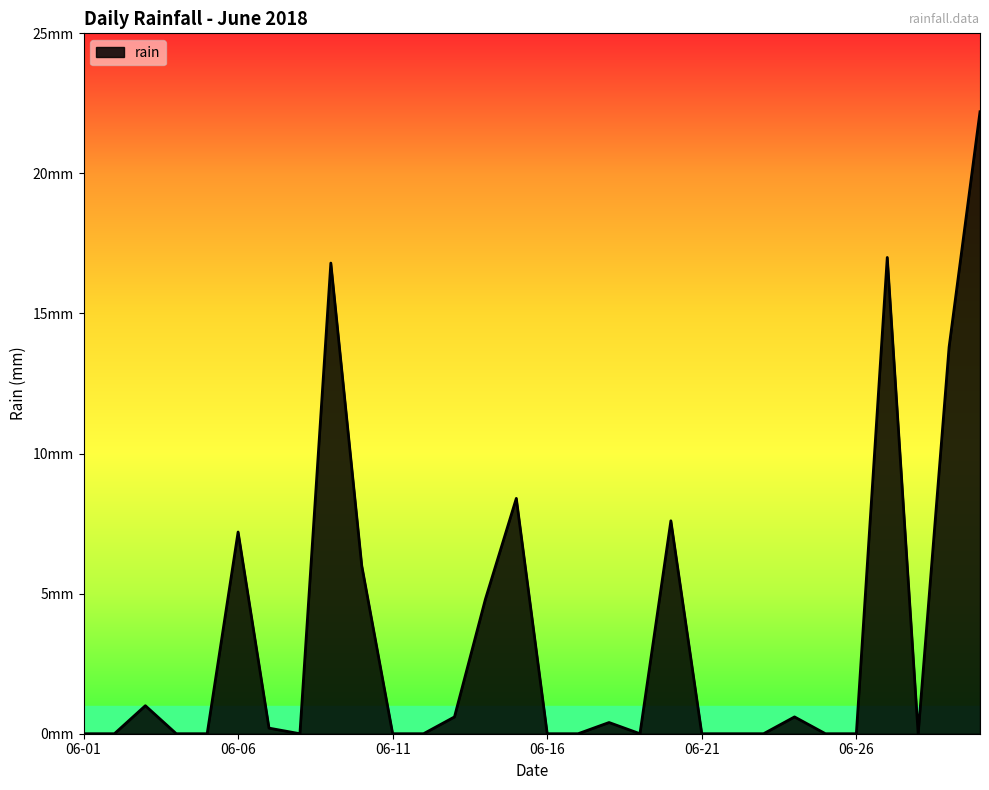

Does the chart display data point markers on the line(s)?

No